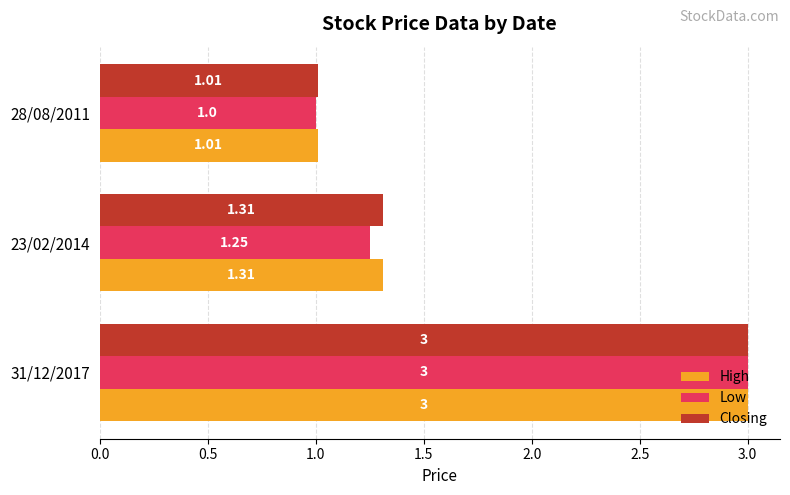

At which category is the sum across all series the highest?

31/12/2017